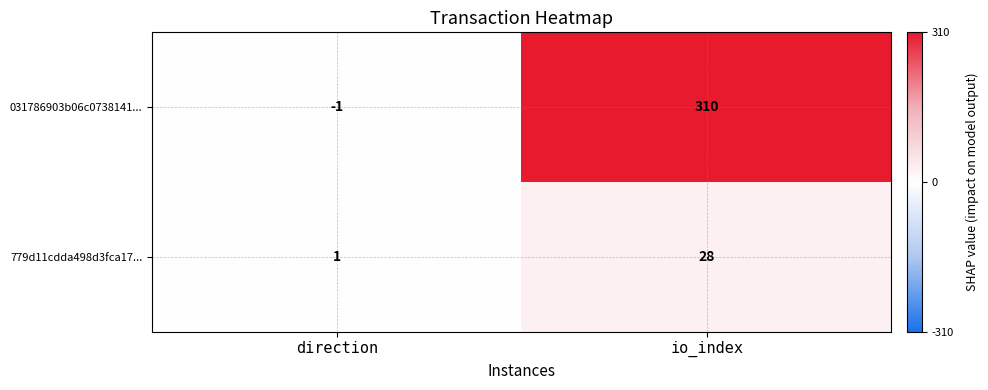

What is the difference between the 779d11cdda498d3fca17... values at io_index and direction?

27